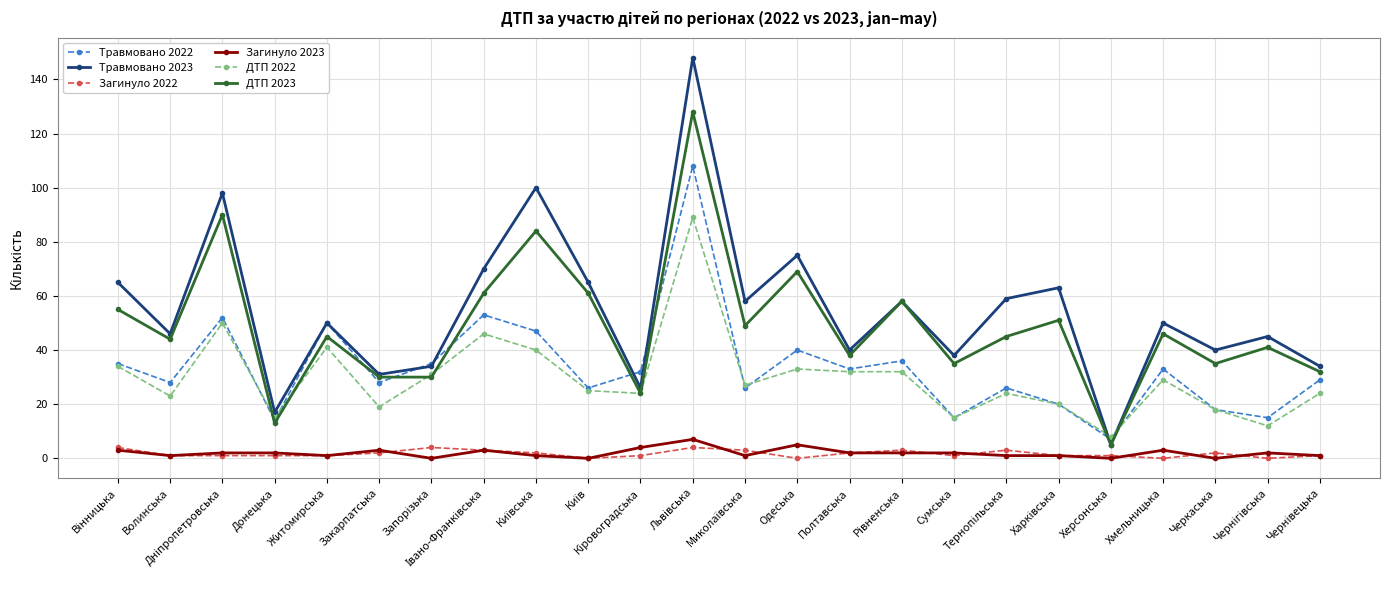

True or false: Загинуло 2022 and ДТП 2023 intersect in this chart.

False